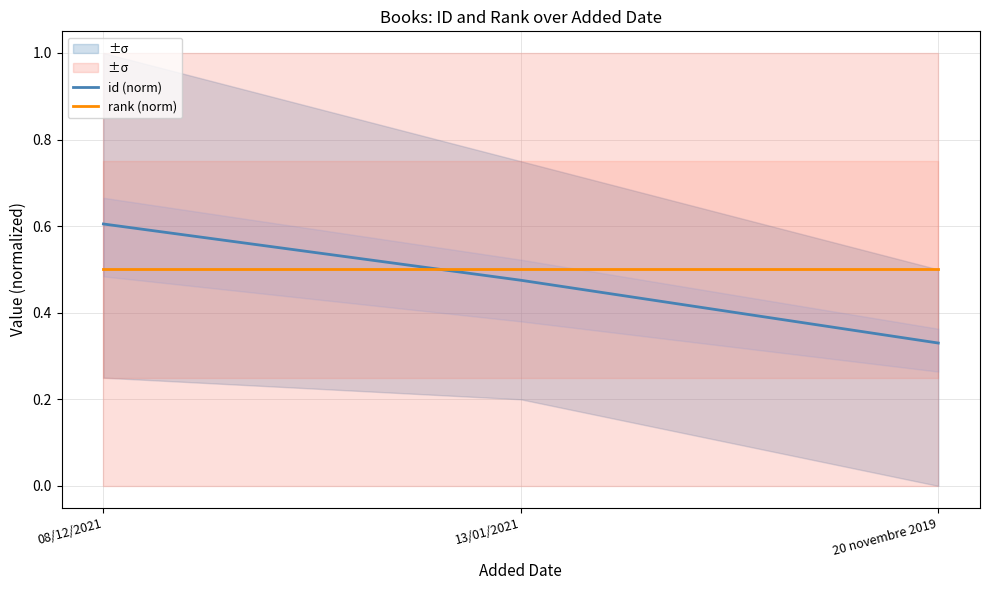

At which label does rank (norm) reach its peak?

08/12/2021